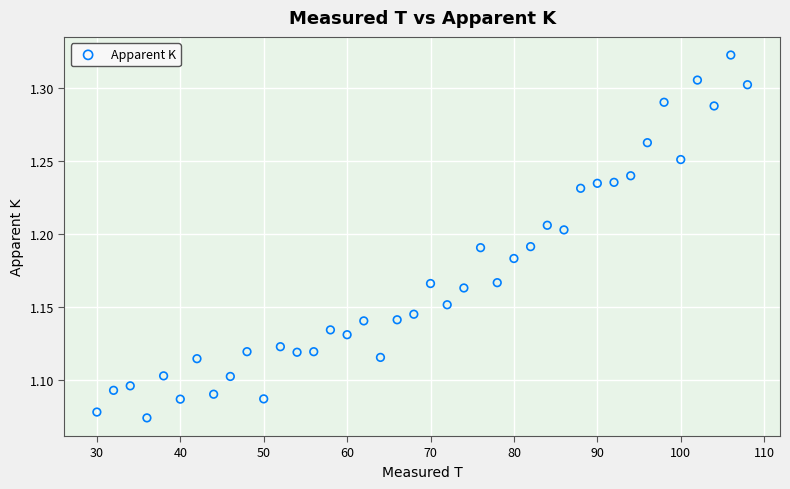

What is the range of X values (max minus min)?

78.0